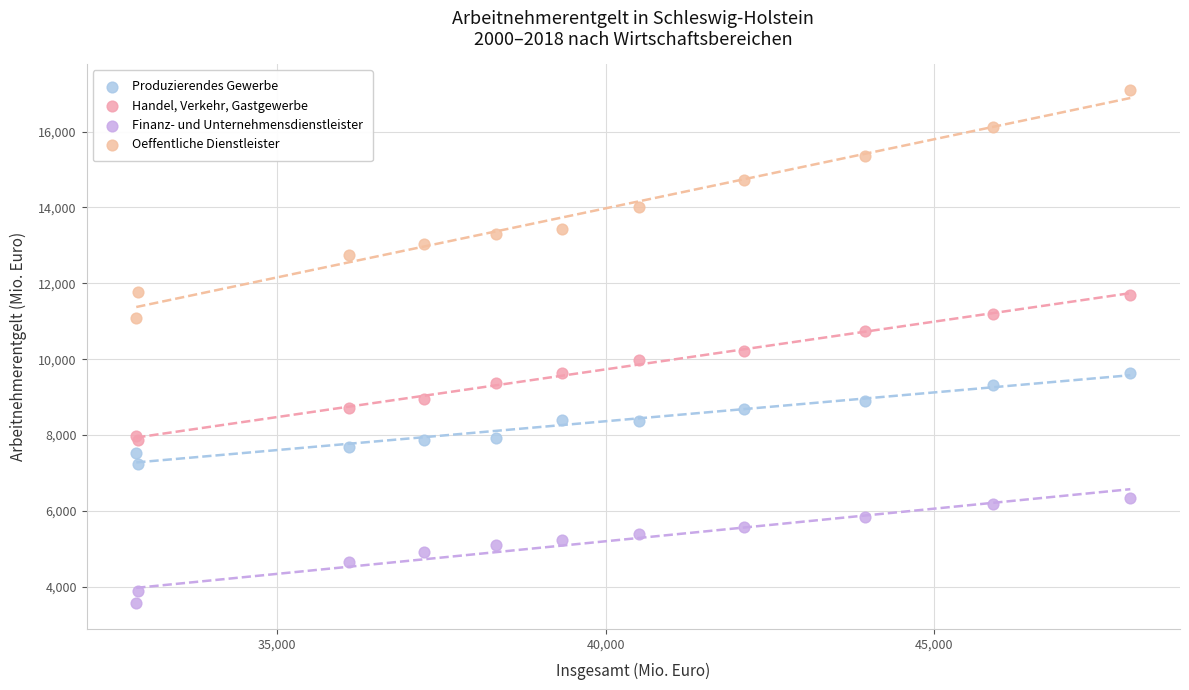

Which series contains the lowest Y value?

Finanz- und Unternehmensdienstleister